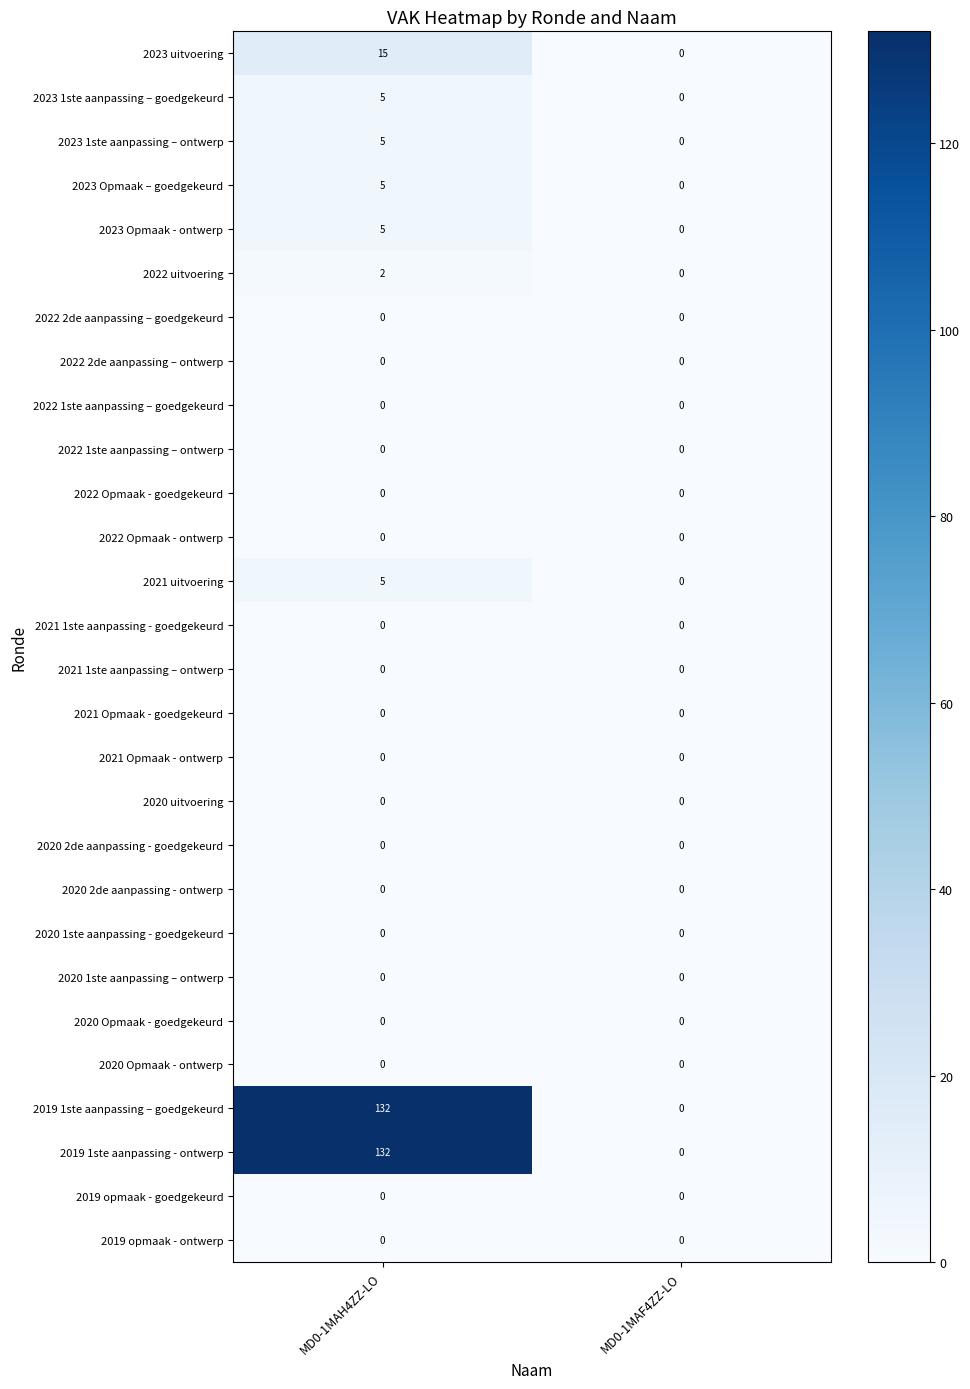

What is the greatest value displayed?

132